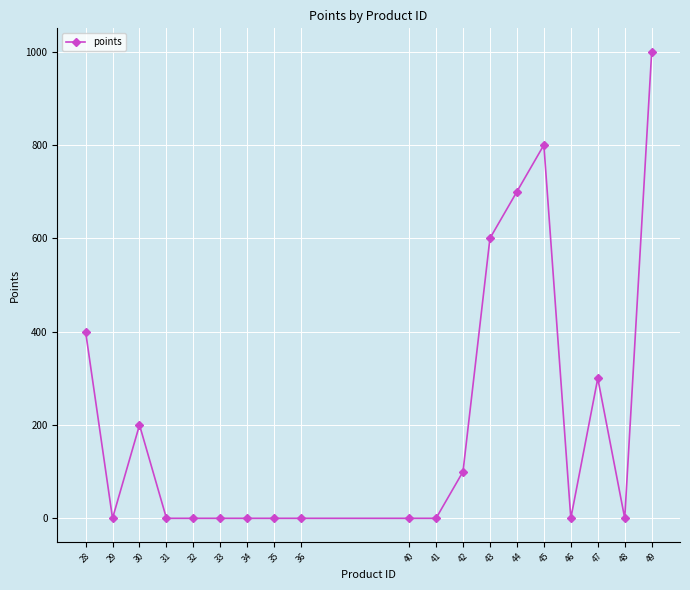

How many values are between 0 and 400?

15